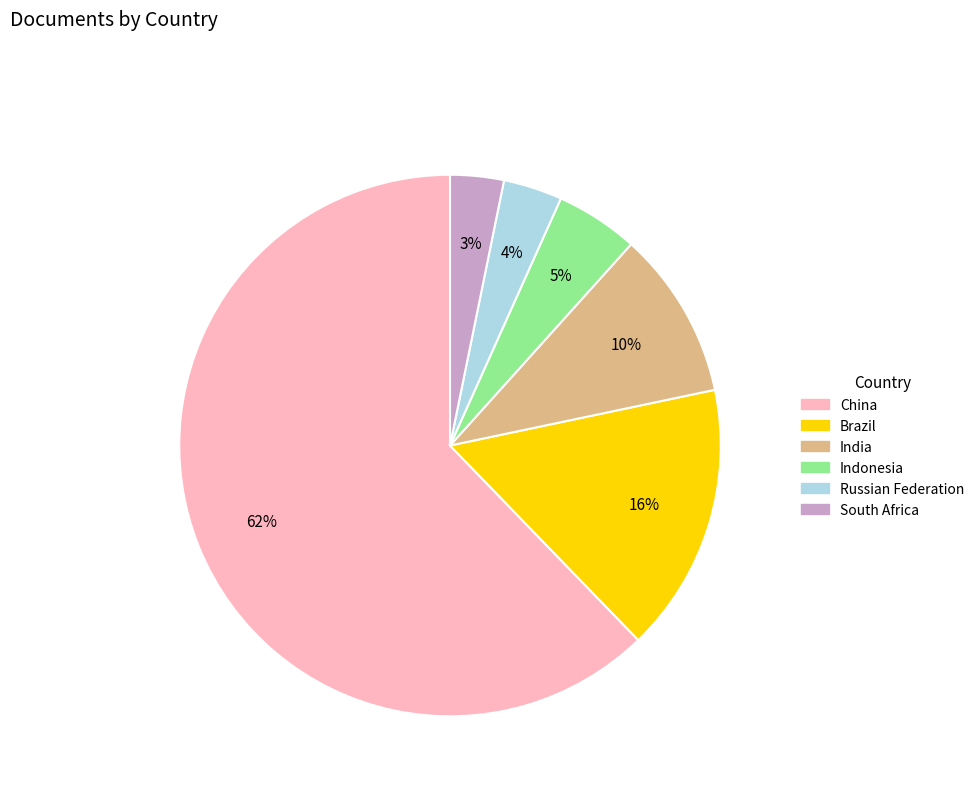

Which slice represents more than half of the pie?

China